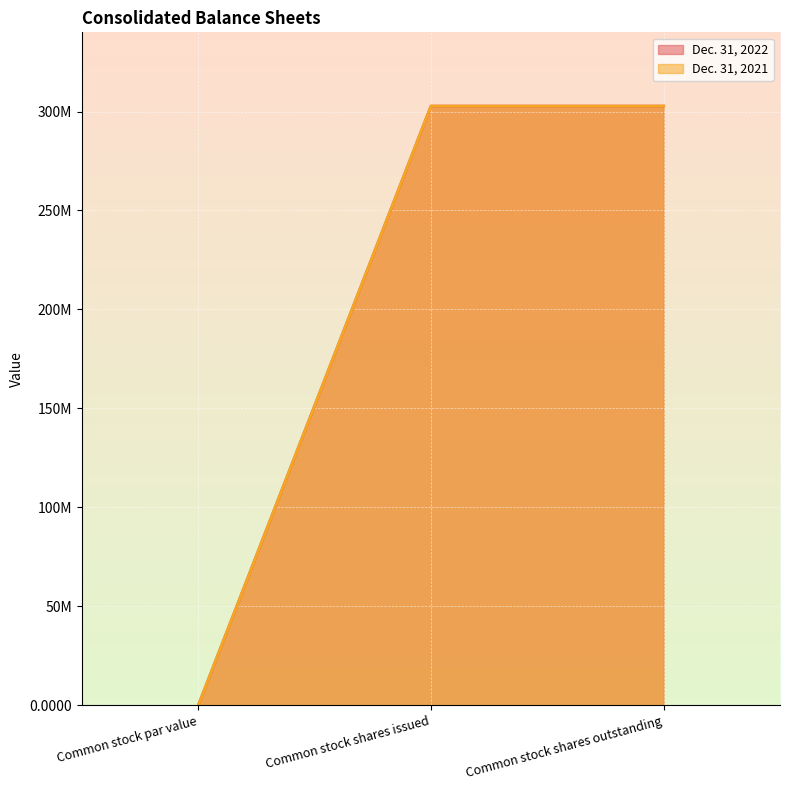

Reading right to left, what are all the values shown in this chart?

Dec. 31, 2022: 302734900.0	302734900.0	0.0
Dec. 31, 2021: 302734900.0	302734900.0	0.0